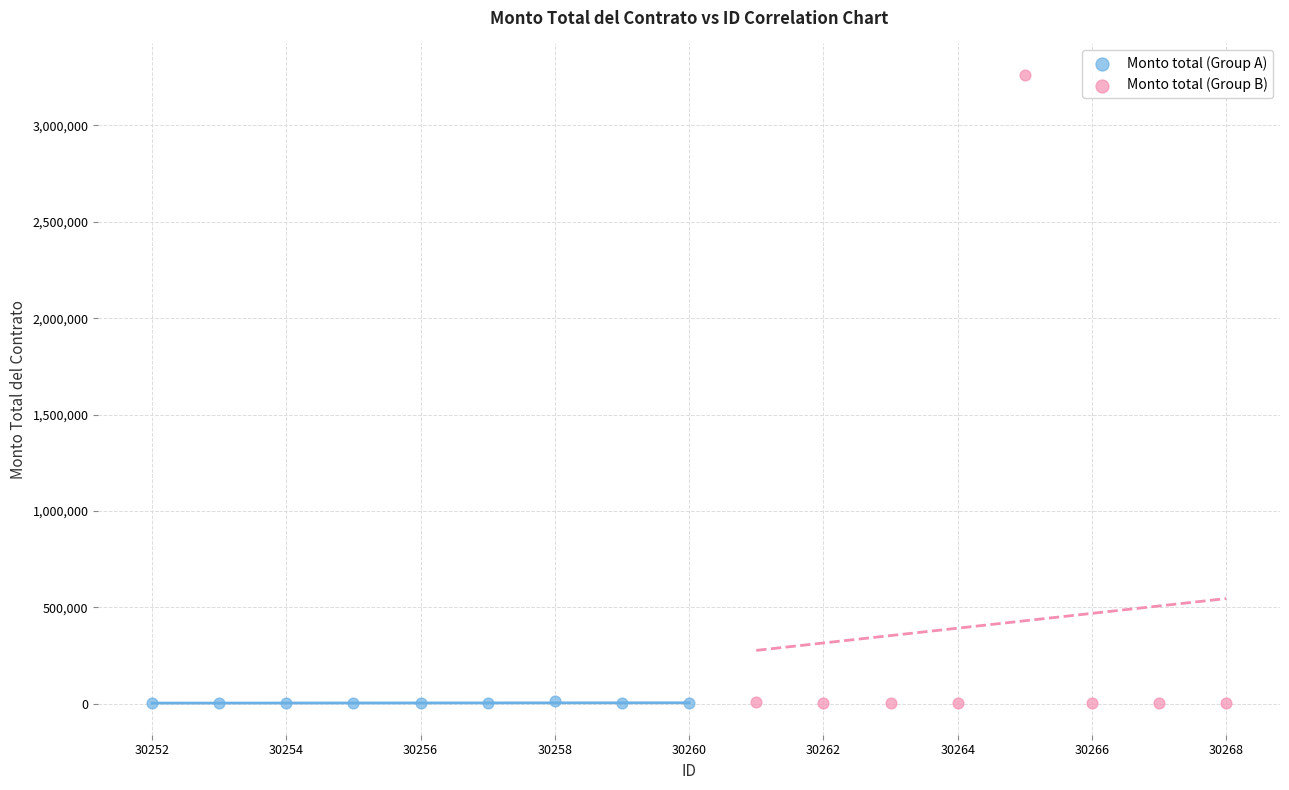

Which series has the largest Y range (max minus min)?

Monto total (Group B)